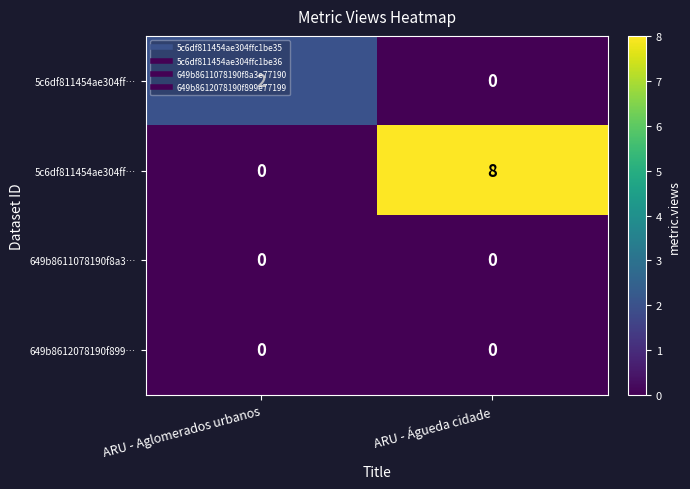

What is the spread (max minus min) of values at ARU - Aglomerados urbanos?

2